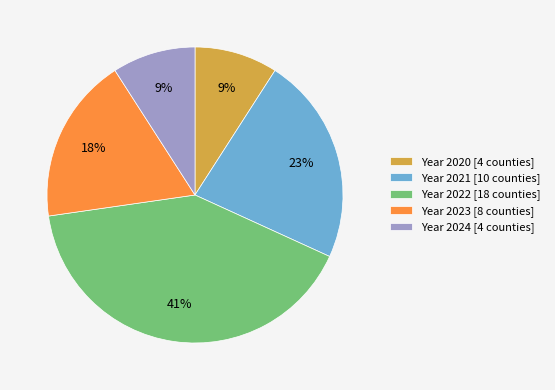

The Year 2024 [4 counties] slice represents 22% of the pie. True or false?

False